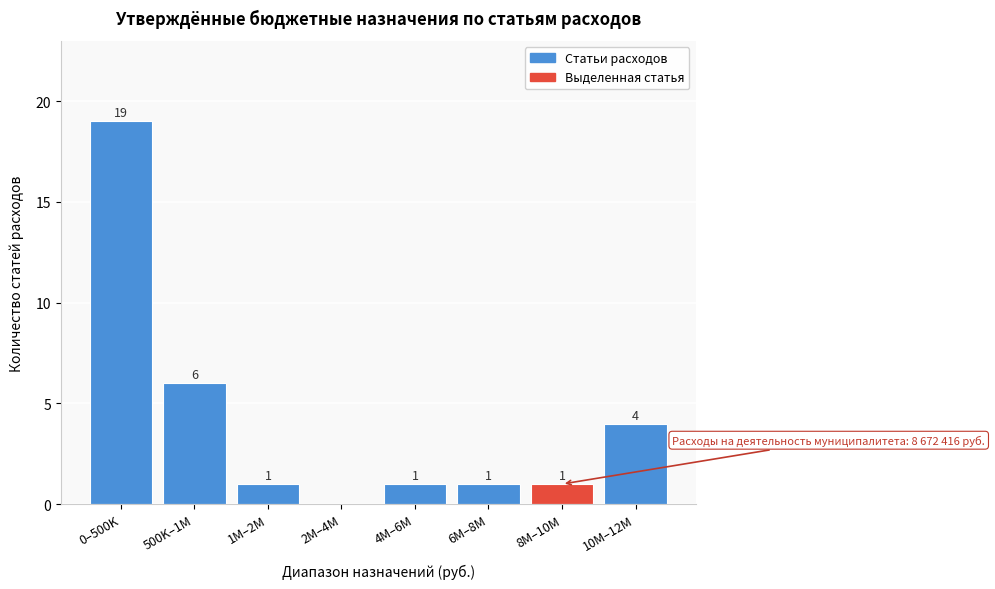

Reading right to left, list all the values displayed in this chart.

10M–12M=4	8M–10M=1	6M–8M=1	4M–6M=1	2M–4M=0	1M–2M=1	500K–1M=6	0–500K=19